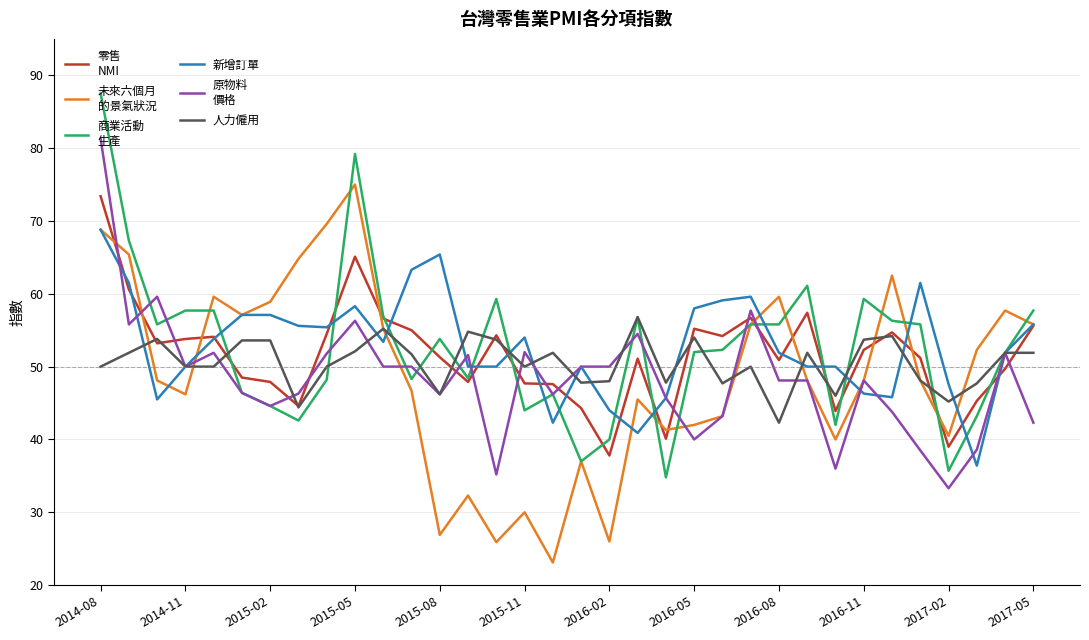

What is the smallest value displayed?

23.1